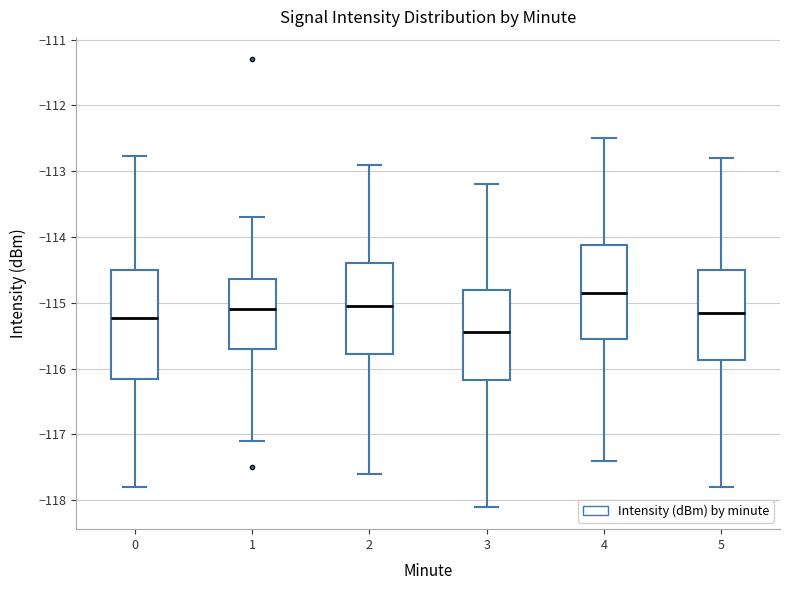

Where does the upper whisker of the box at x = 2 end on the y-axis? The values are not printed on the chart, so give them approximately, as read against the axis.

-112.9